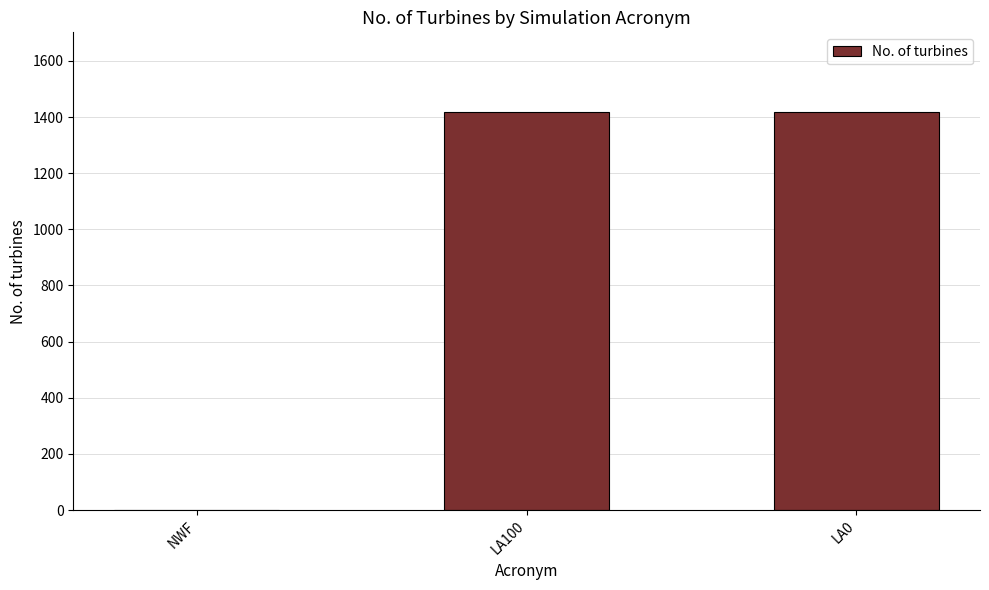

Does the chart contain stacked bars?

No